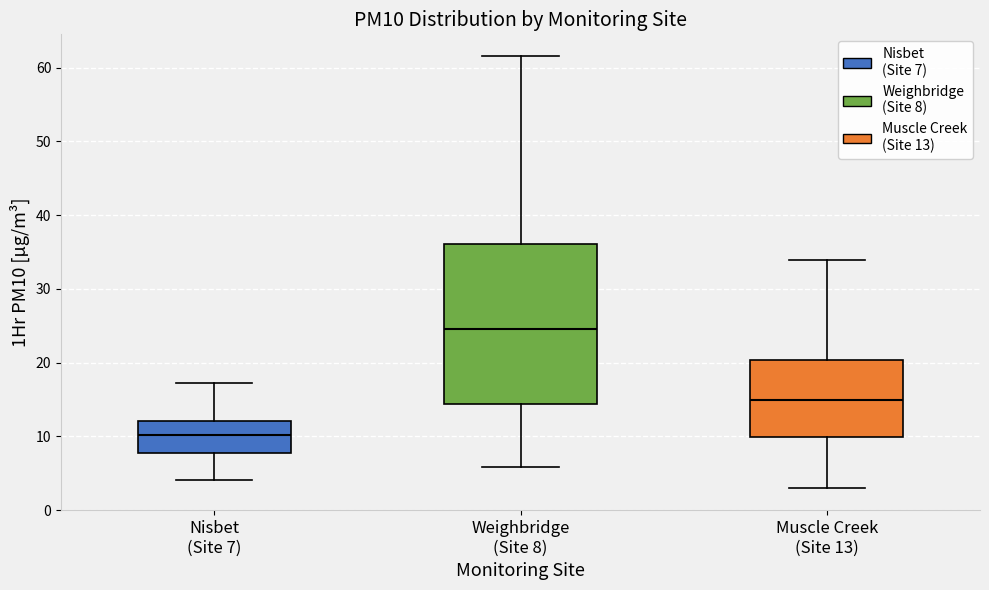

Reading left to right, transcribe this box plot: for each box, give where its median line is, the range the box spans, and where its two whiskers end, as read against the y-axis. The values are not printed on the chart, so give them approximately, as read against the axis.

Nisbet (Site 7): median 10, box 8 to 12, whiskers 4 to 17
Weighbridge (Site 8): median 25, box 14 to 36, whiskers 6 to 62
Muscle Creek (Site 13): median 15, box 10 to 20, whiskers 3 to 34